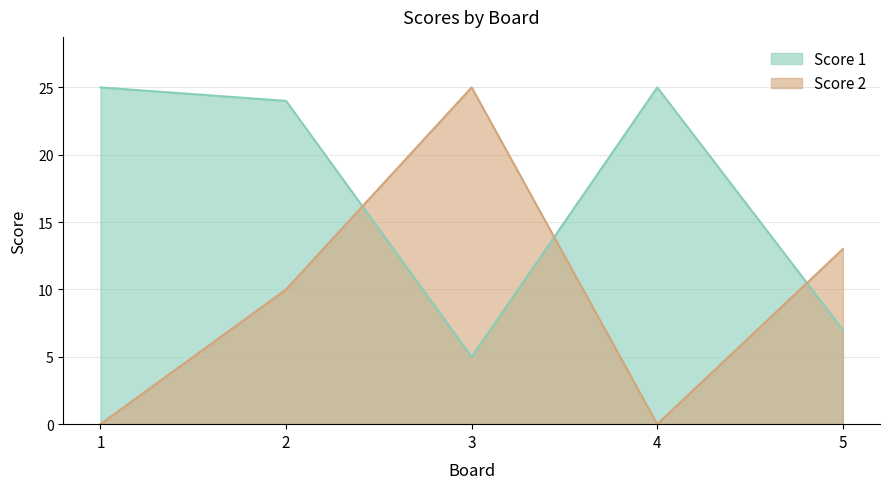

Which category has the lowest value across all series?

1